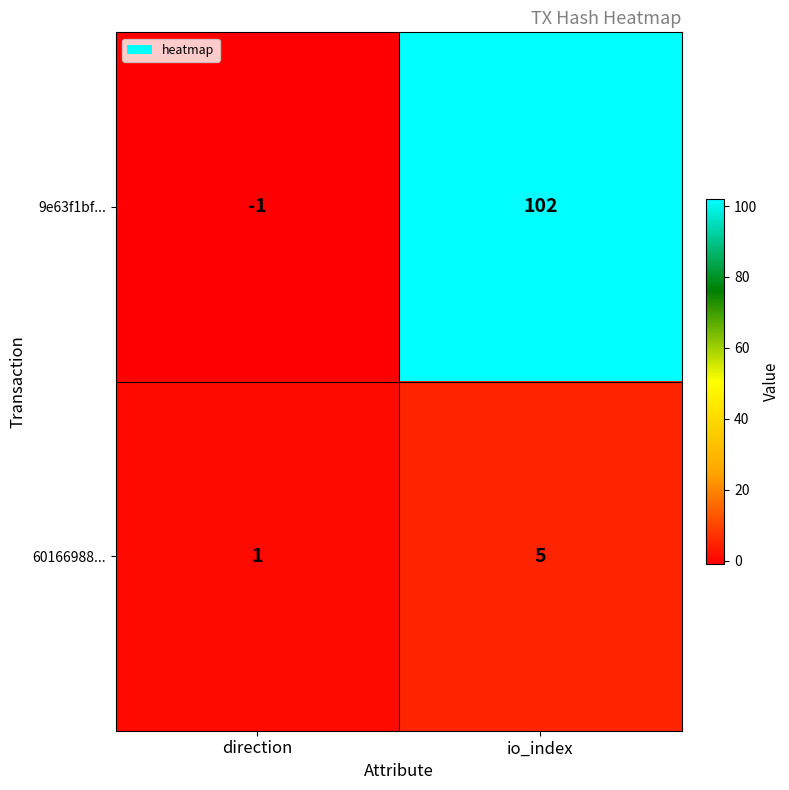

The 9e63f1bf... series shows 42 at io_index. True or false?

False